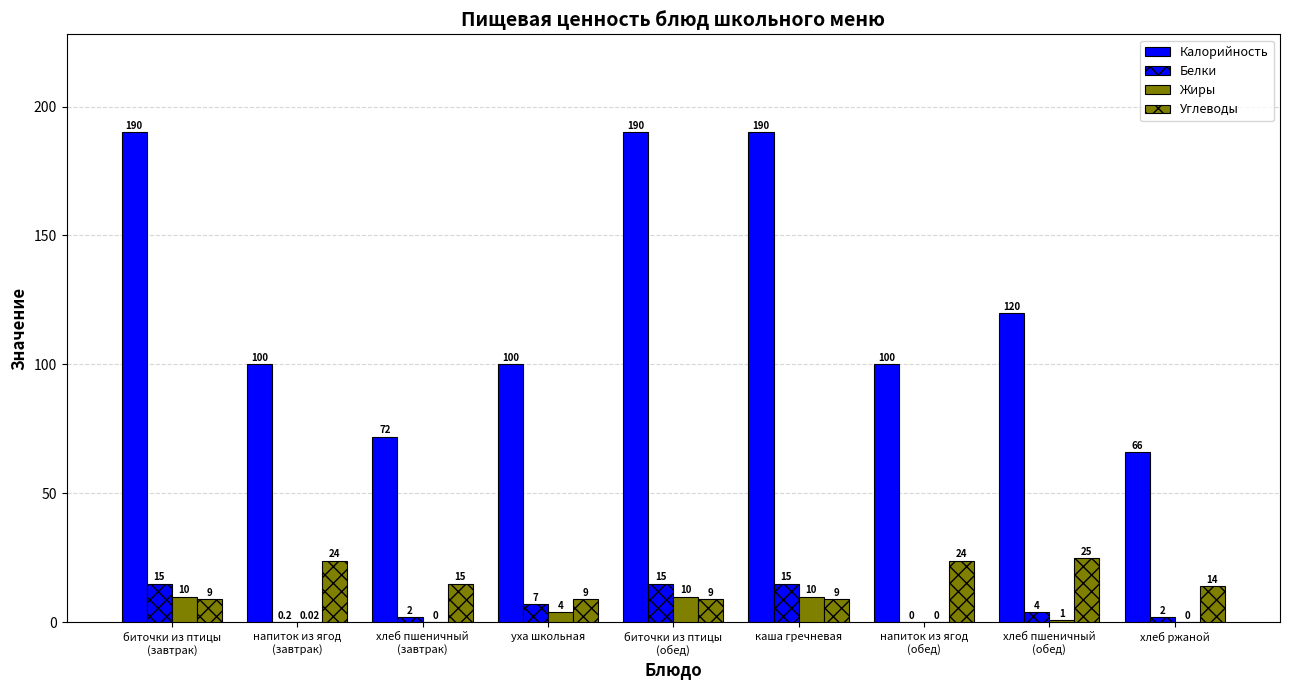

Which has a higher value, биточки из птицы
(обед) or напиток из ягод
(завтрак)?

биточки из птицы
(обед)